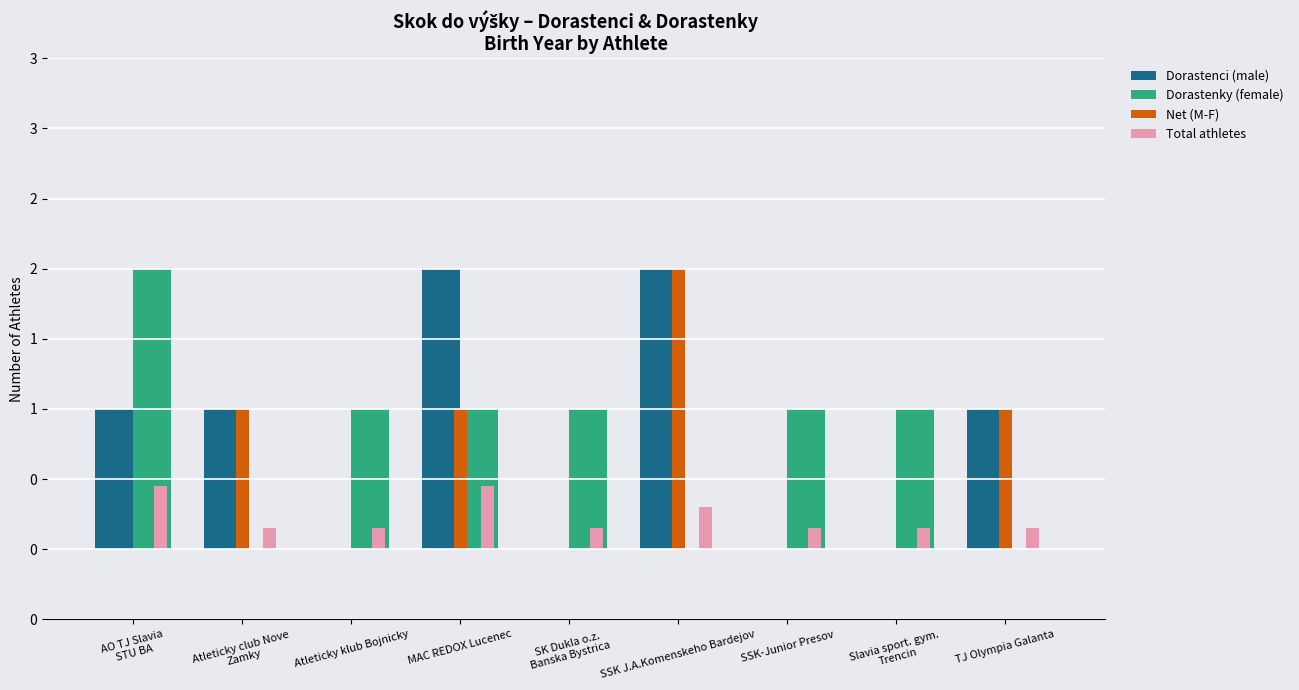

Where does the Dorastenky (female) series first go above 1?

AO TJ Slavia
STU BA